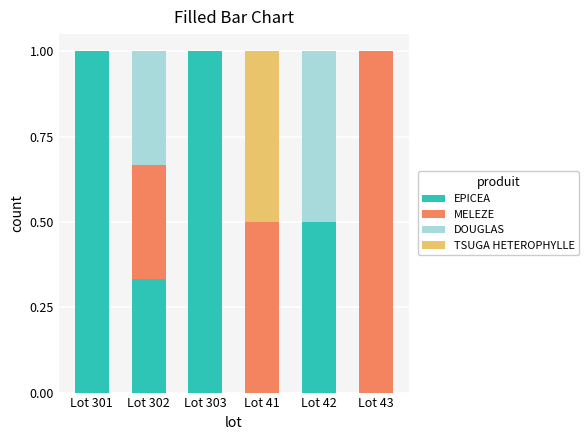

The EPICEA series shows 0.4 at Lot 303. True or false?

False